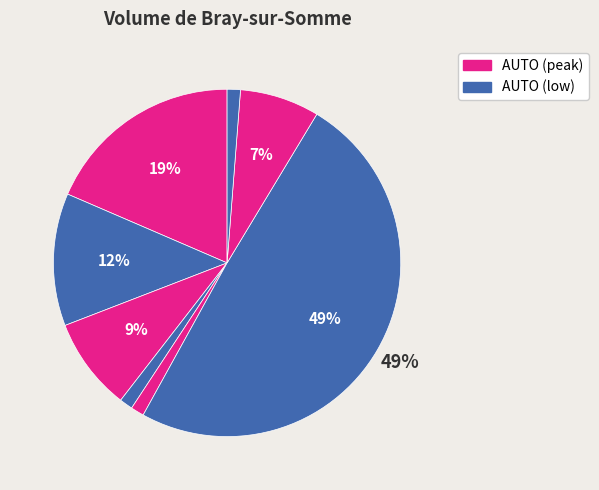

How many segments does this pie chart have?

8